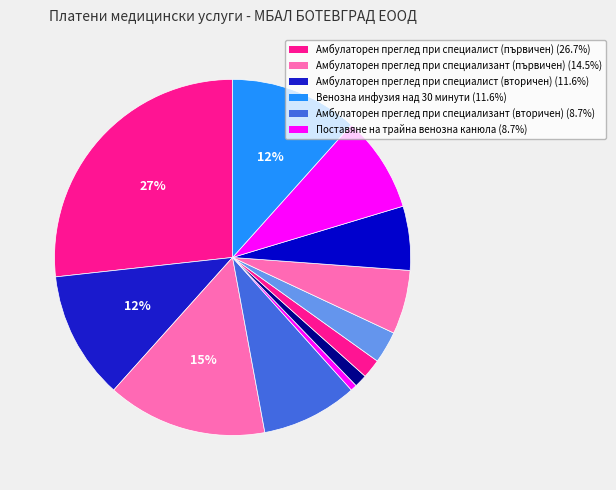

How many segments does this pie chart have?

12